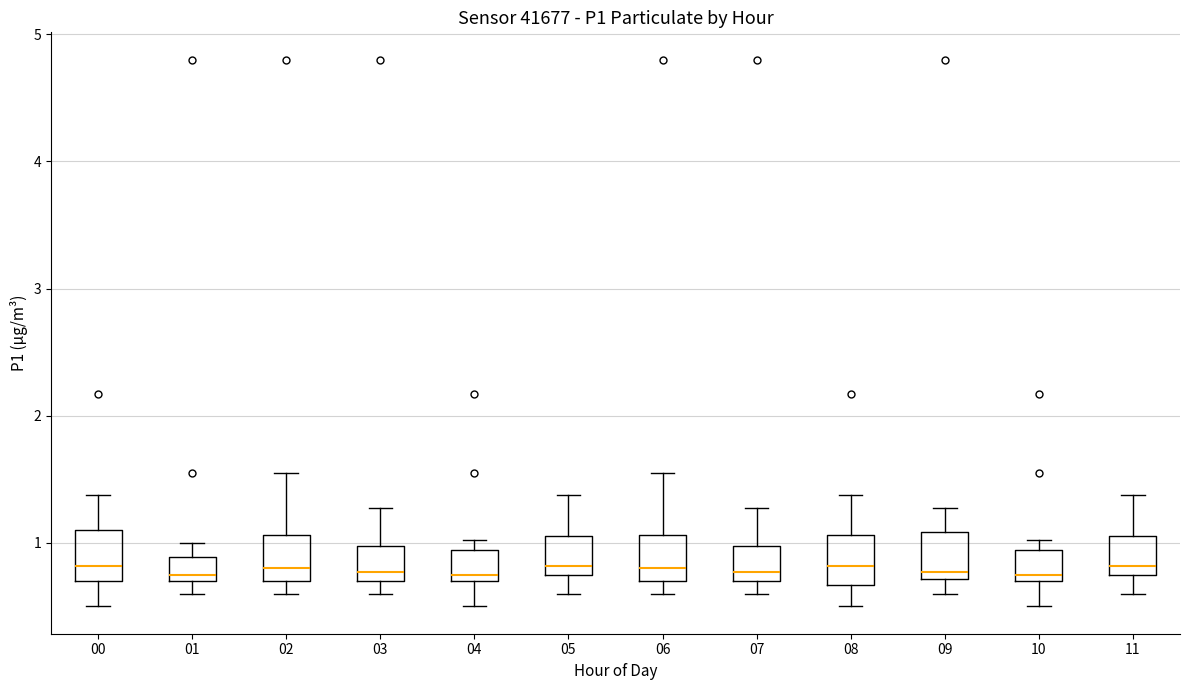

Reading left to right, read every box against the y-axis: the position of its median line, the range the box covers, and the ends of its whiskers. The values are not printed on the chart, so give them approximately, as read against the axis.

00: median 0.8, box 0.7 to 1.1, whiskers 0.5 to 1.4
01: median 0.8, box 0.7 to 0.9, whiskers 0.6 to 1.0
02: median 0.8, box 0.7 to 1.1, whiskers 0.6 to 1.6
03: median 0.8, box 0.7 to 1.0, whiskers 0.6 to 1.3
04: median 0.8, box 0.7 to 0.9, whiskers 0.5 to 1.0
05: median 0.8 (just above the box's lower edge), box 0.8 to 1.1, whiskers 0.6 to 1.4
06: median 0.8, box 0.7 to 1.1, whiskers 0.6 to 1.6
07: median 0.8, box 0.7 to 1.0, whiskers 0.6 to 1.3
08: median 0.8, box 0.7 to 1.1, whiskers 0.5 to 1.4
09: median 0.8, box 0.7 to 1.1, whiskers 0.6 to 1.3
10: median 0.8, box 0.7 to 0.9, whiskers 0.5 to 1.0
11: median 0.8 (just above the box's lower edge), box 0.8 to 1.1, whiskers 0.6 to 1.4